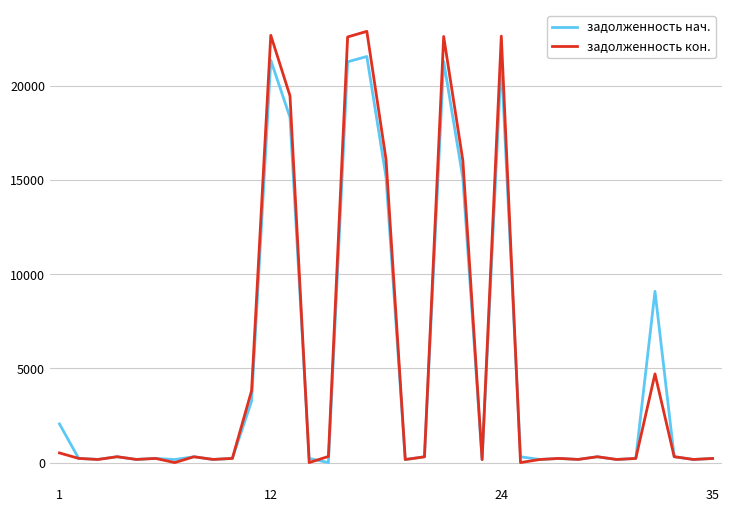

What is the difference between the maximum and second lowest values in the задолженность кон. series?

22902.7